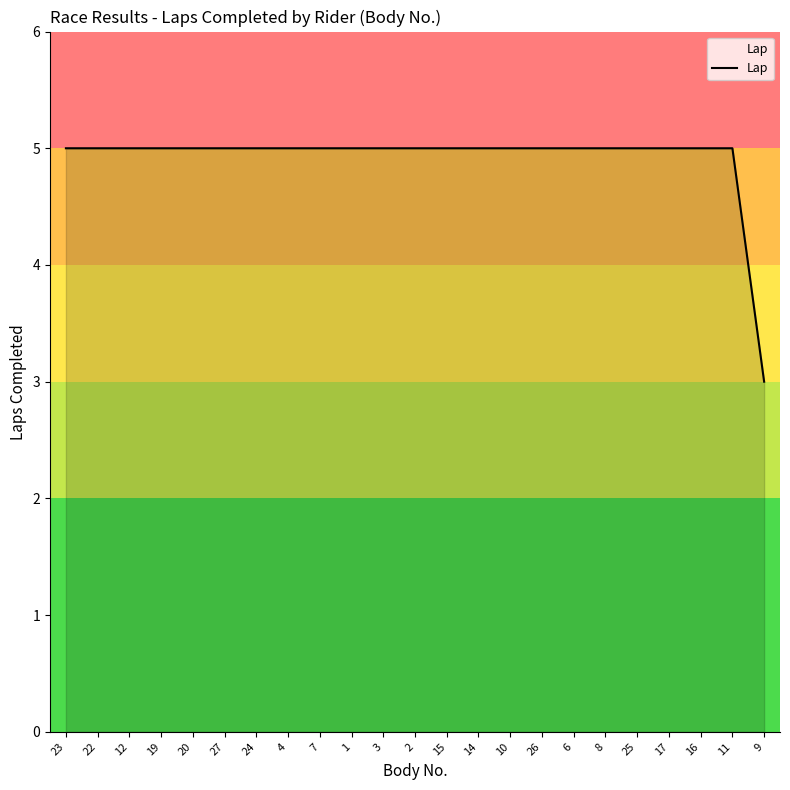

Reading left to right, extract all data points from this chart.

5	5	5	5	5	5	5	5	5	5	5	5	5	5	5	5	5	5	5	5	5	5	3